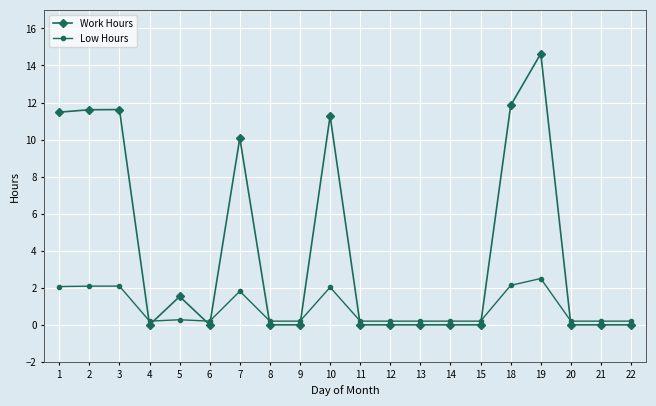

True or false: Work Hours has more than 1 interior local peaks.

True